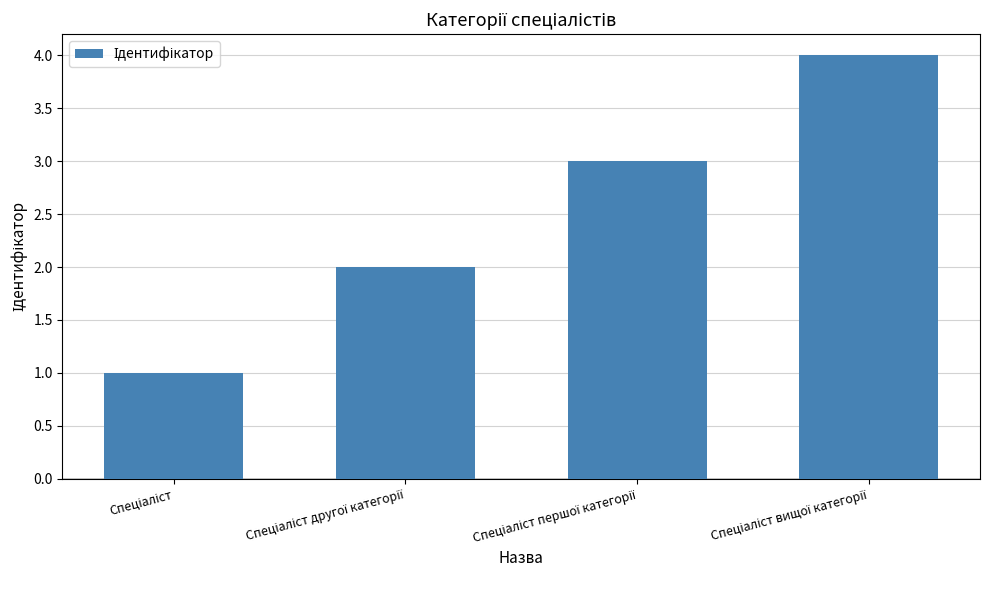

What is the sum of all values?

10